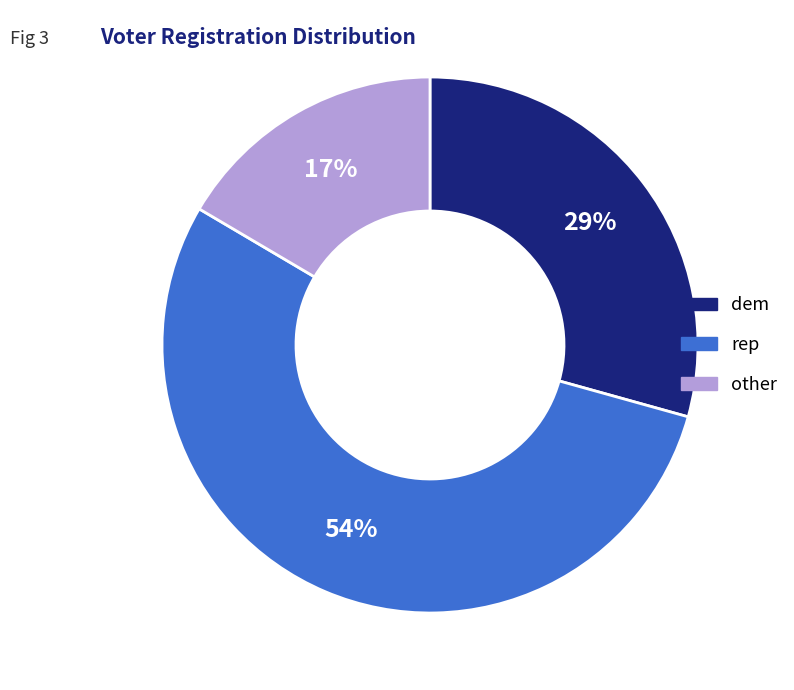

Which slice represents more than half of the pie?

rep